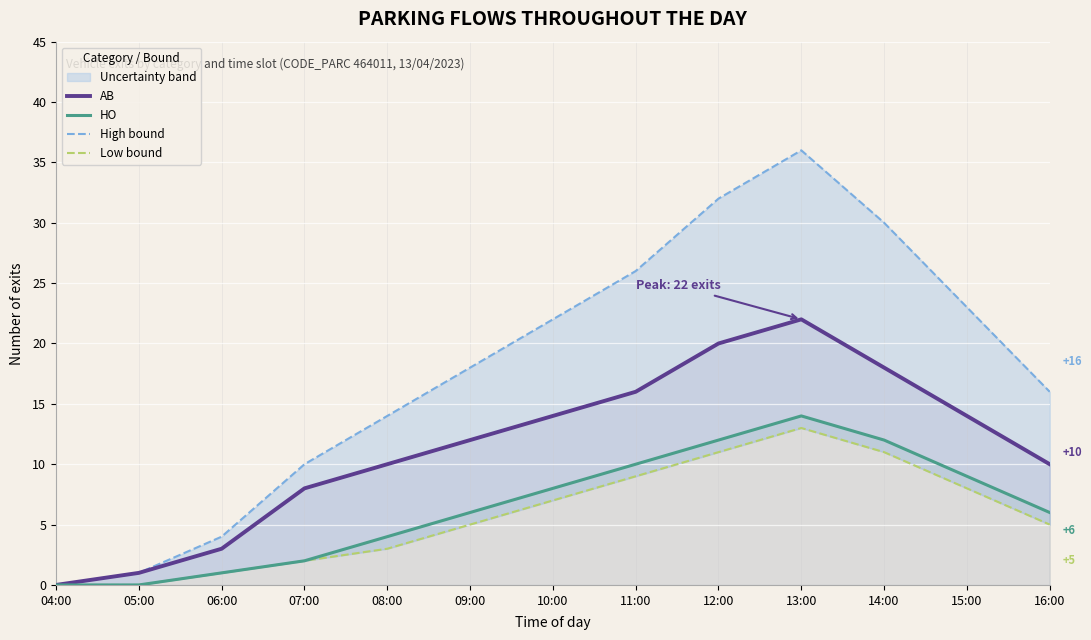

Which category has the highest value in the High bound series?

13:00